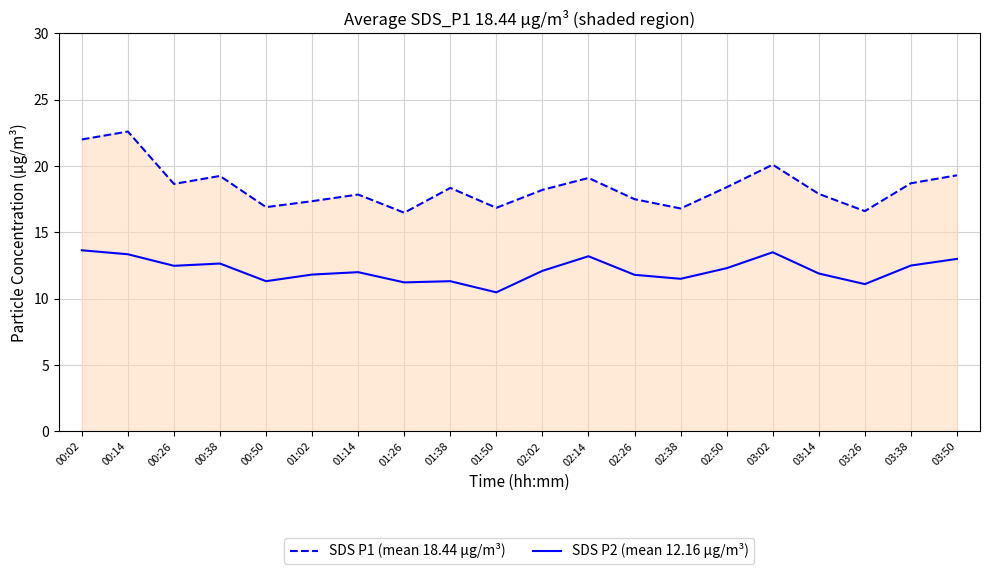

Which series has the largest range (max minus min)?

SDS P1 (mean 18.44 µg/m³)